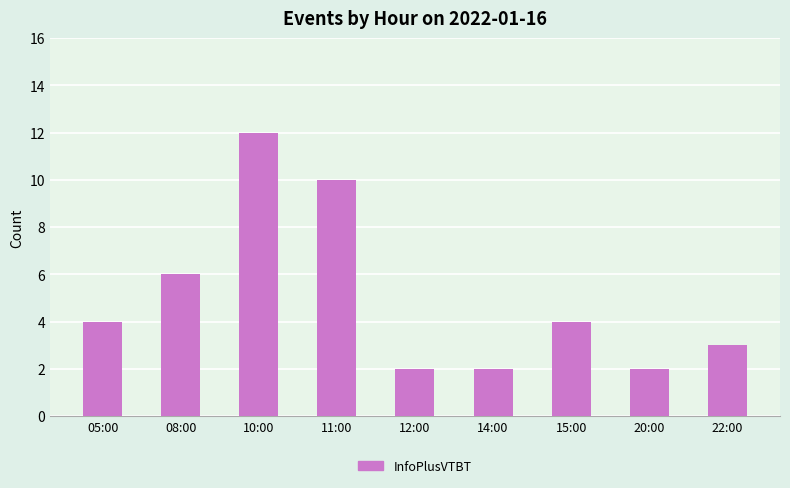

What is the change in value from 08:00 to 20:00?

-4